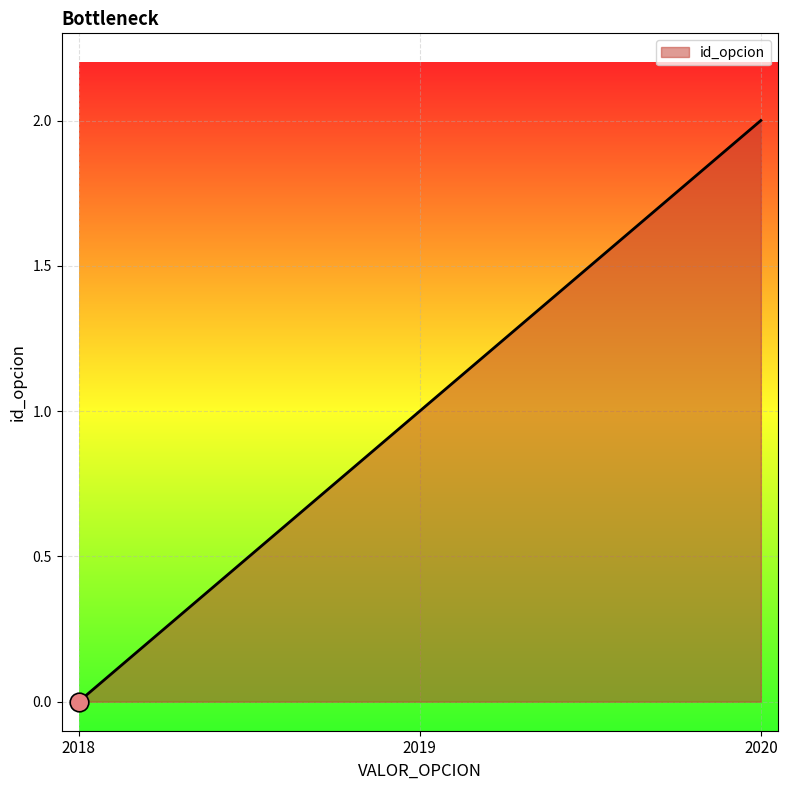

What is the change in value from 2018 to 2019?

+1